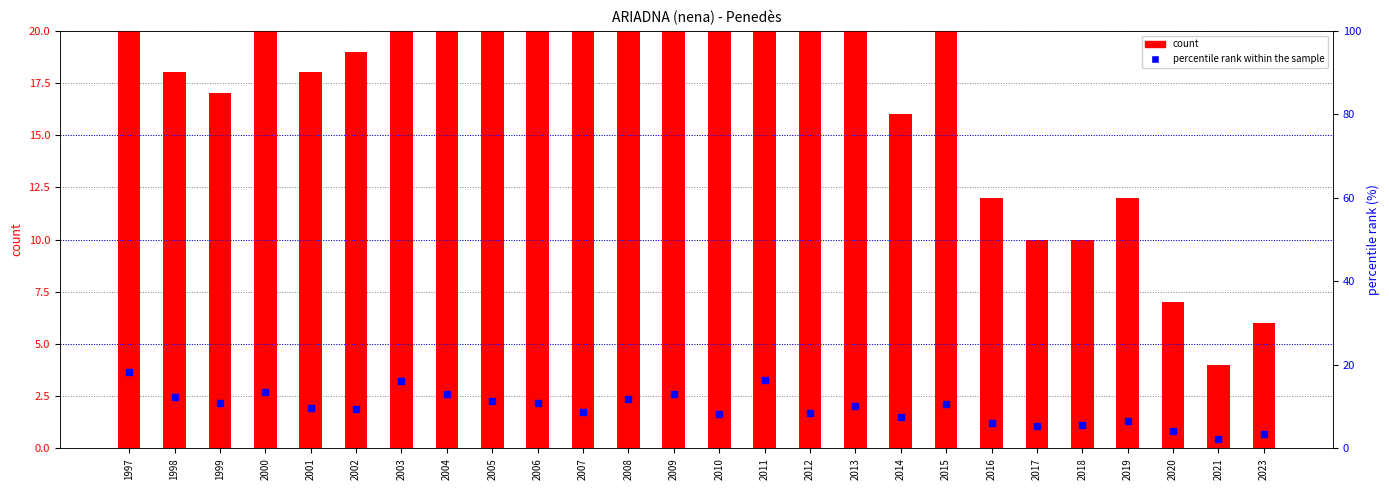

At which category is the sum across all series the highest?

2011